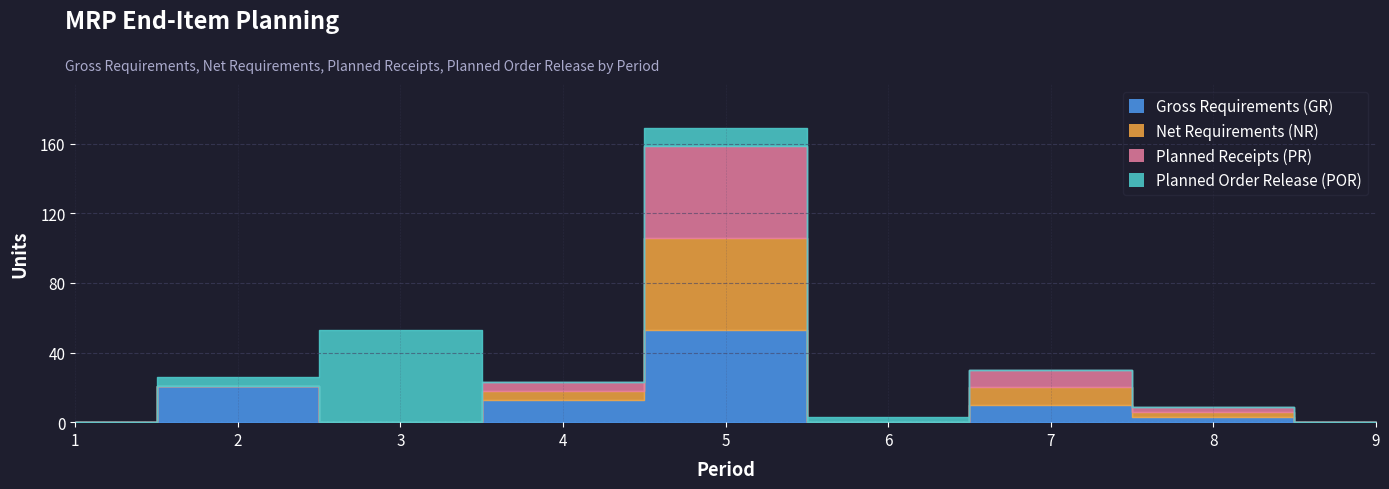

At which label does Planned Receipts (PR) reach its peak?

5